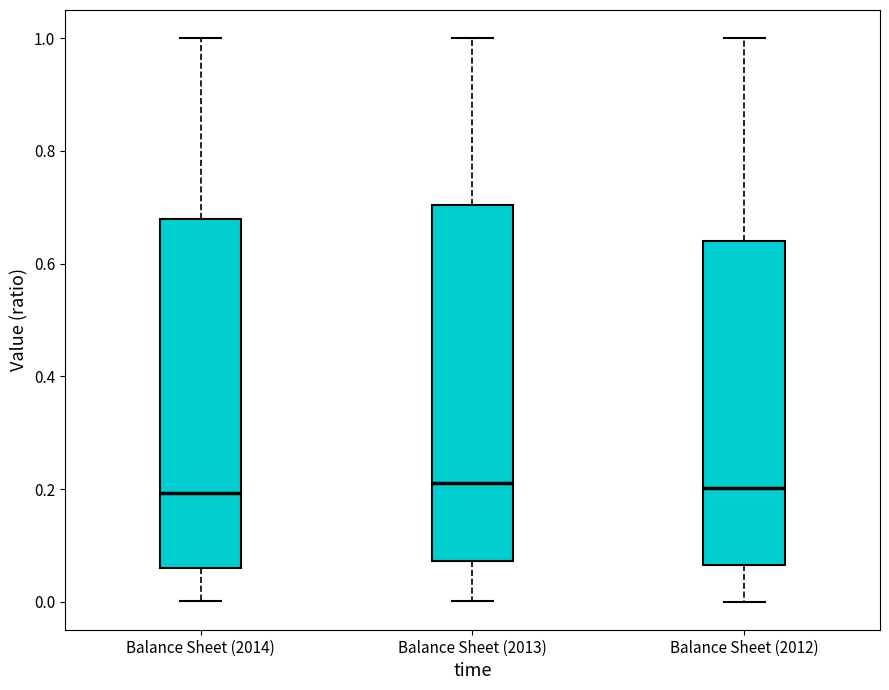

Where does the lower whisker of the box for Balance Sheet (2014) end on the y-axis? The values are not printed on the chart, so give them approximately, as read against the axis.

0.00